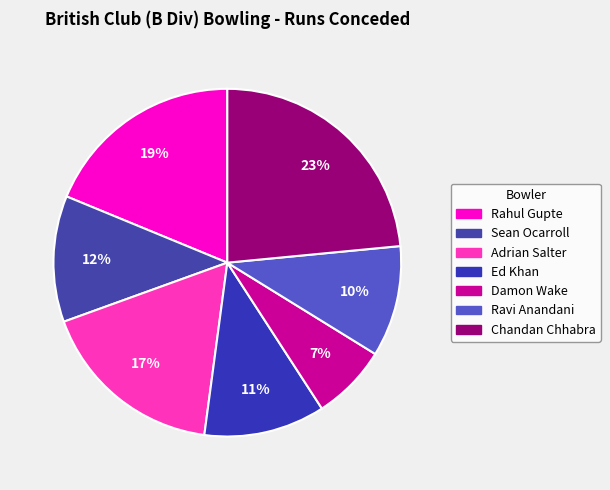

Which has a higher value, Ed Khan or Sean Ocarroll?

Sean Ocarroll